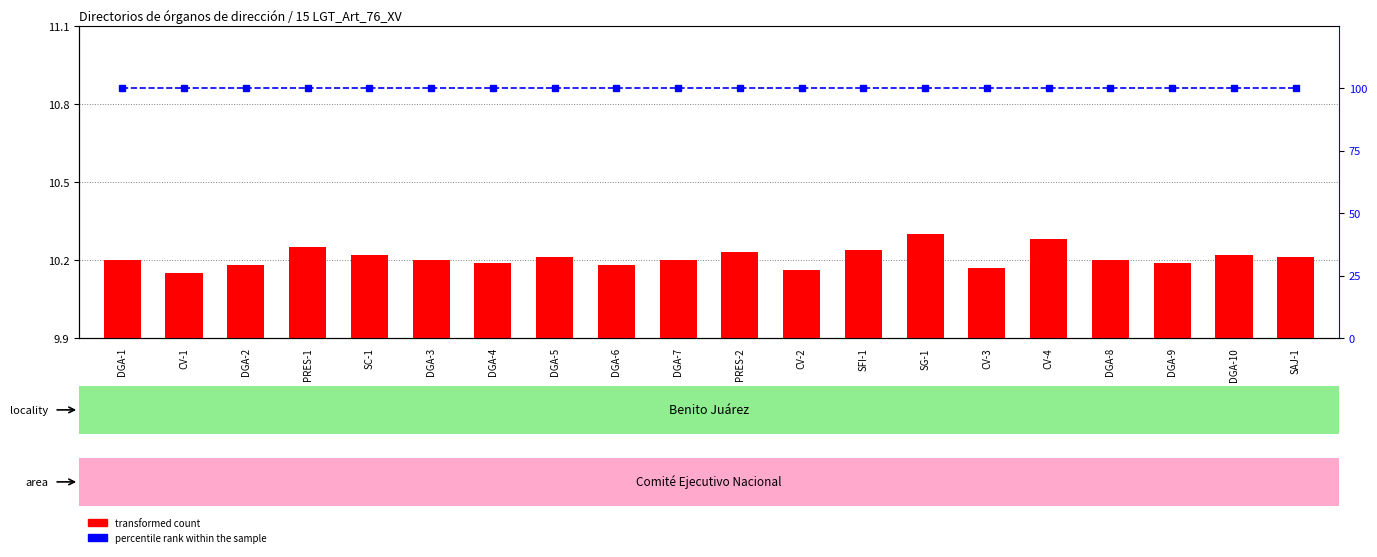

Does the chart contain stacked bars?

No